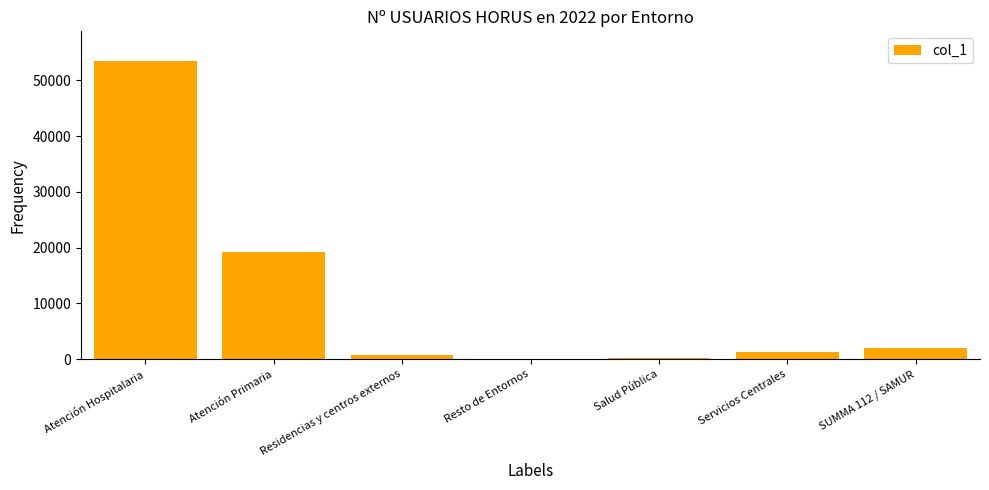

Where is the data nearest to the value 26738?

Atención Primaria